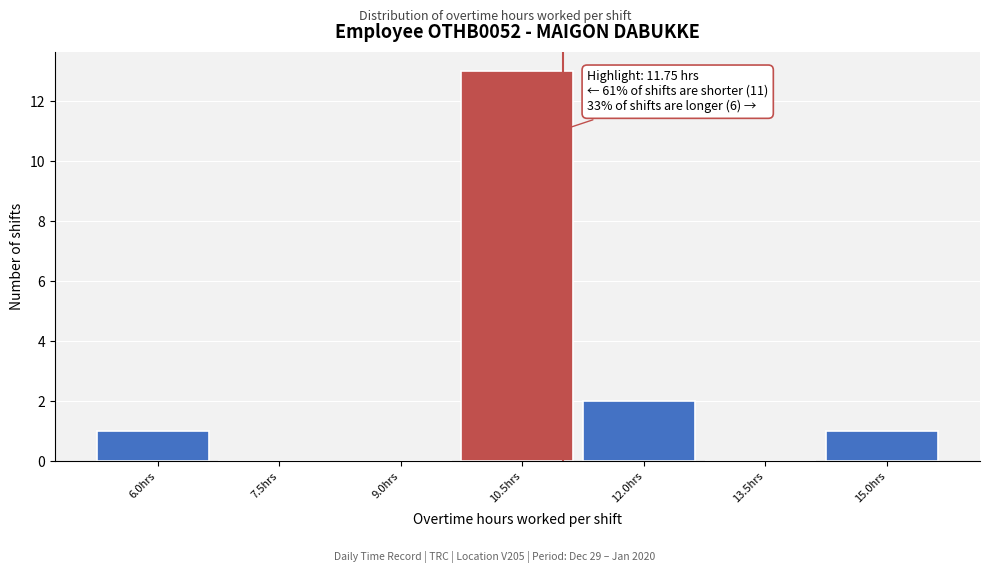

Reading left to right, extract all data points from this chart.

6.0hrs=1	7.5hrs=0	9.0hrs=0	10.5hrs=13	12.0hrs=2	13.5hrs=0	15.0hrs=1